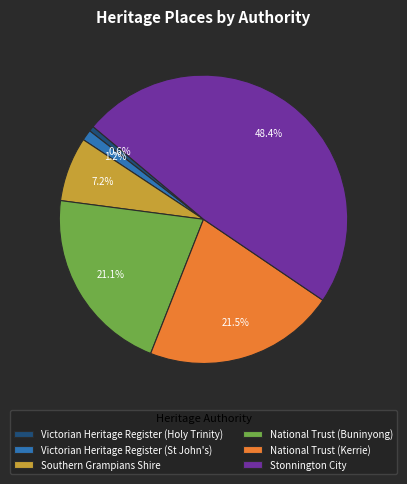

Does National Trust (Kerrie) account for over 50% of the chart?

No